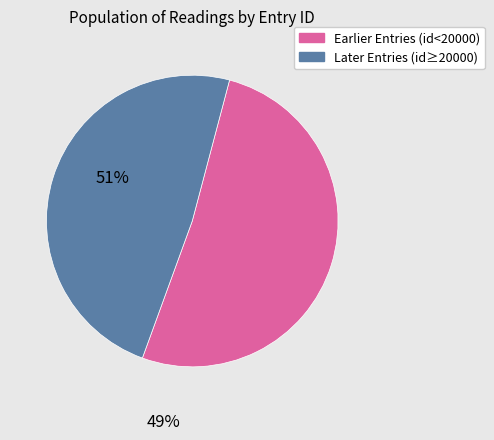

Is there a majority slice in this chart?

Yes